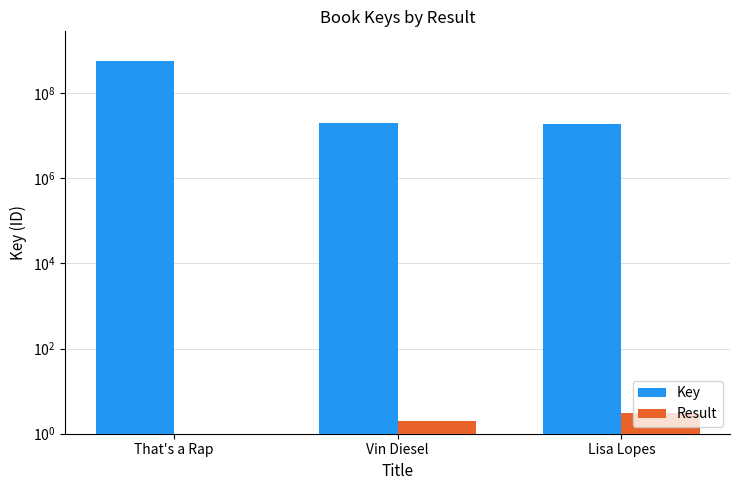

Which series has the widest spread of values?

Key